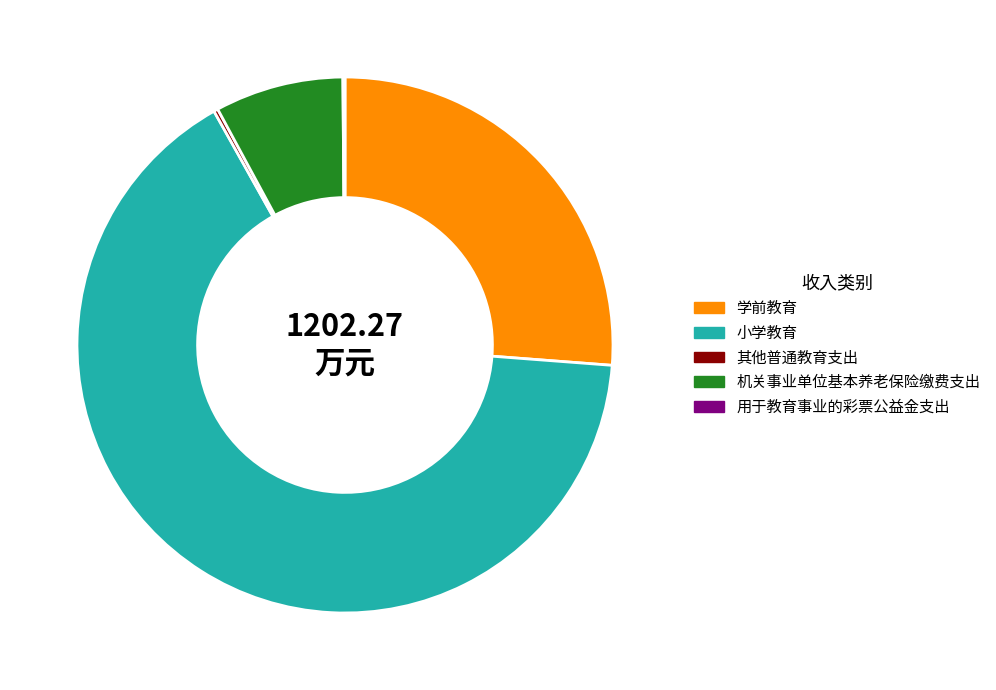

Which slice represents more than half of the pie?

小学教育